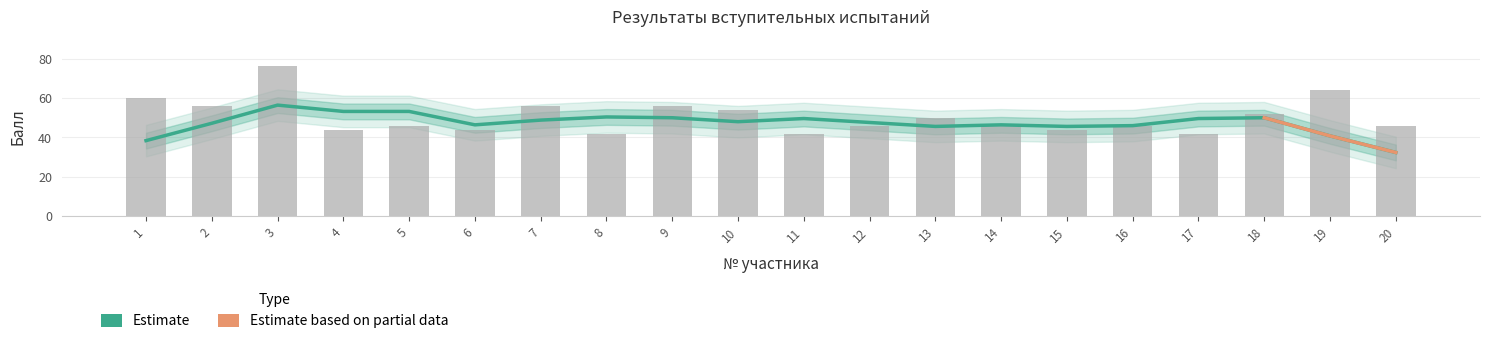

True or false: the data shows 17 at 15.

False